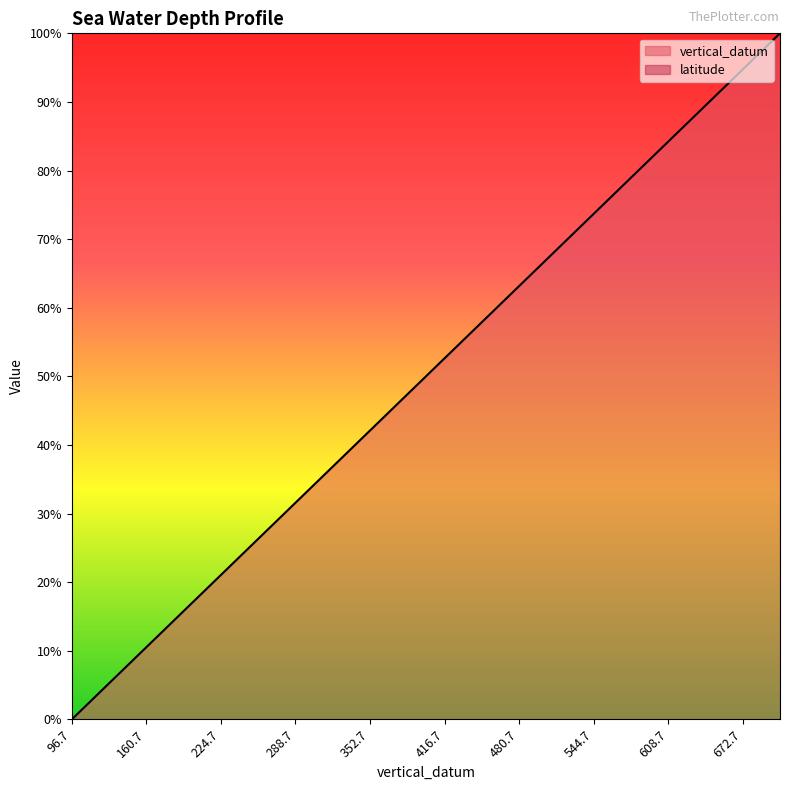

Reading left to right, what are all the values shown in this chart?

0.0	5.3	10.5	15.8	21.1	26.3	31.6	36.8	42.1	47.4	52.6	57.9	63.2	68.4	73.7	78.9	84.2	89.5	94.7	100.0